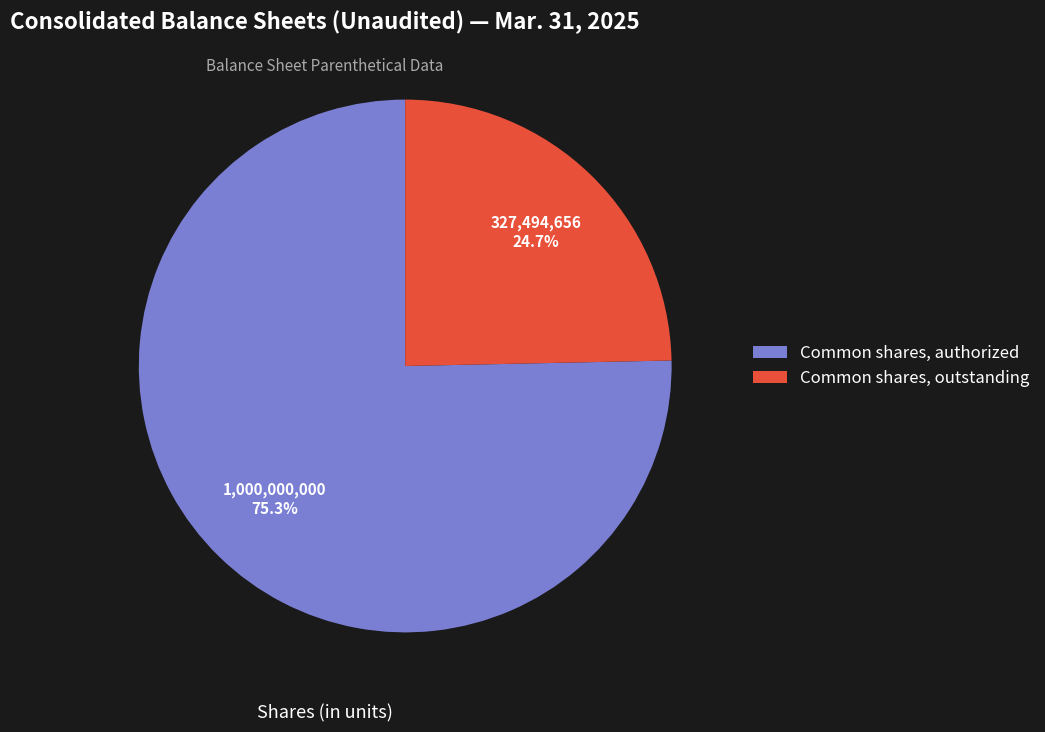

Do Common shares, authorized and Common shares, outstanding together represent more than half of the pie?

Yes